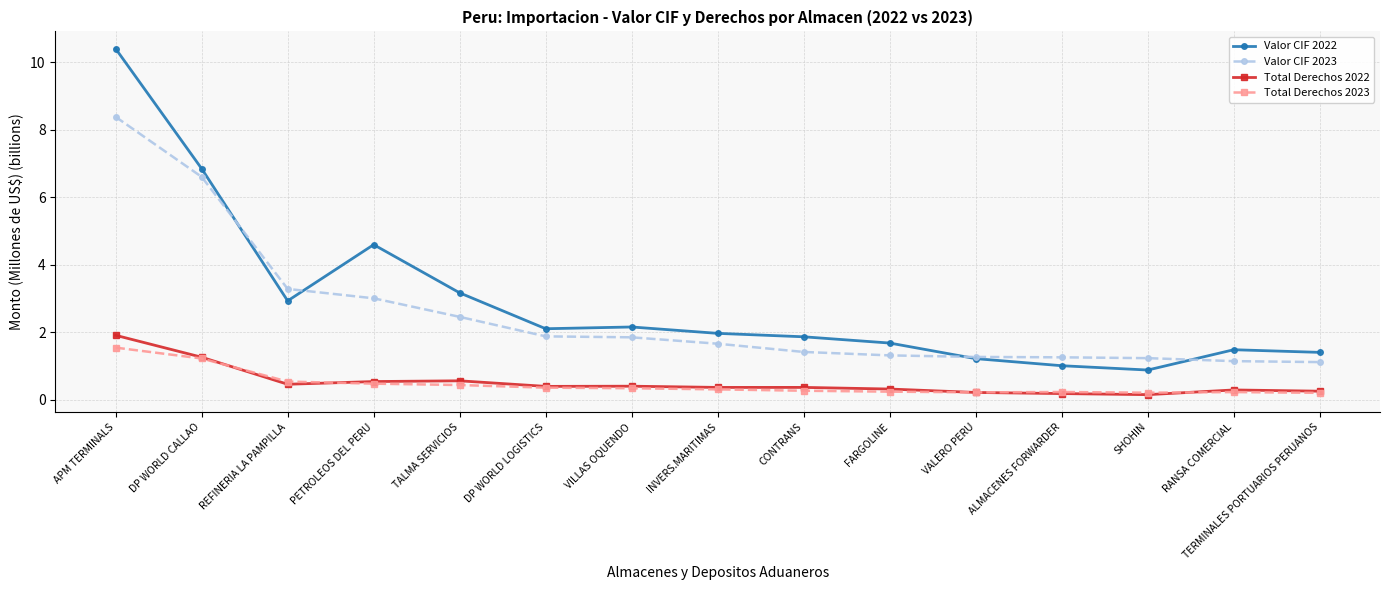

True or false: Total Derechos 2023 has a value of 0.4 at TALMA SERVICIOS.

True